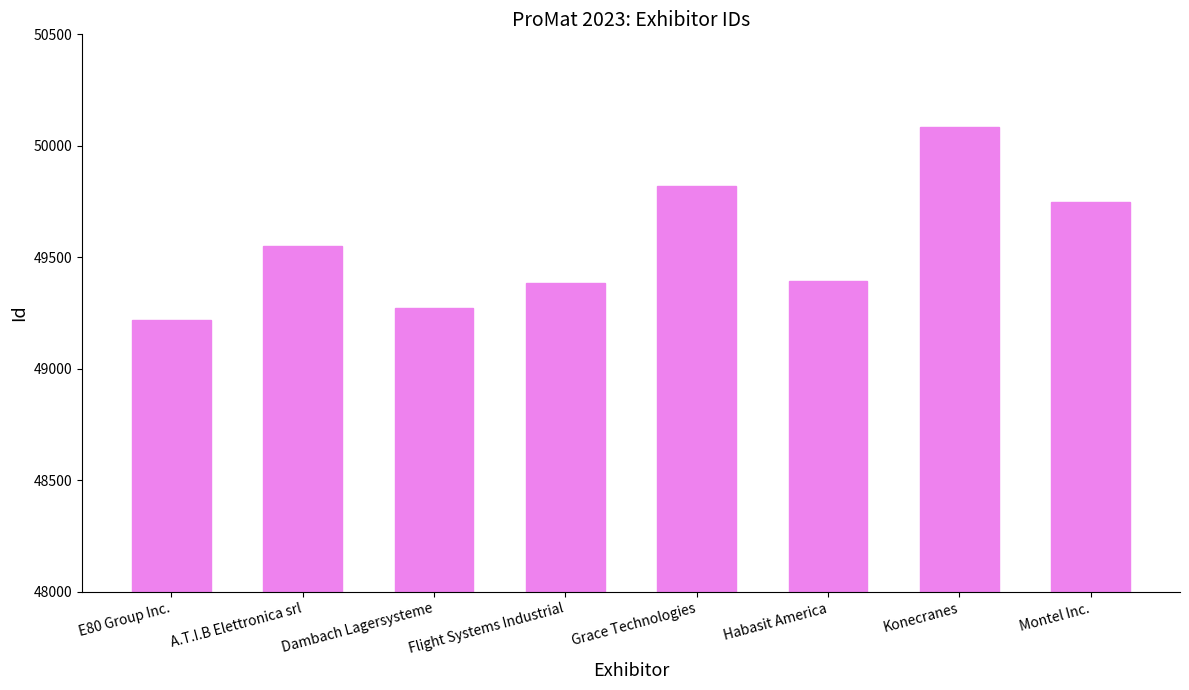

How many data points are less than 49550?

4